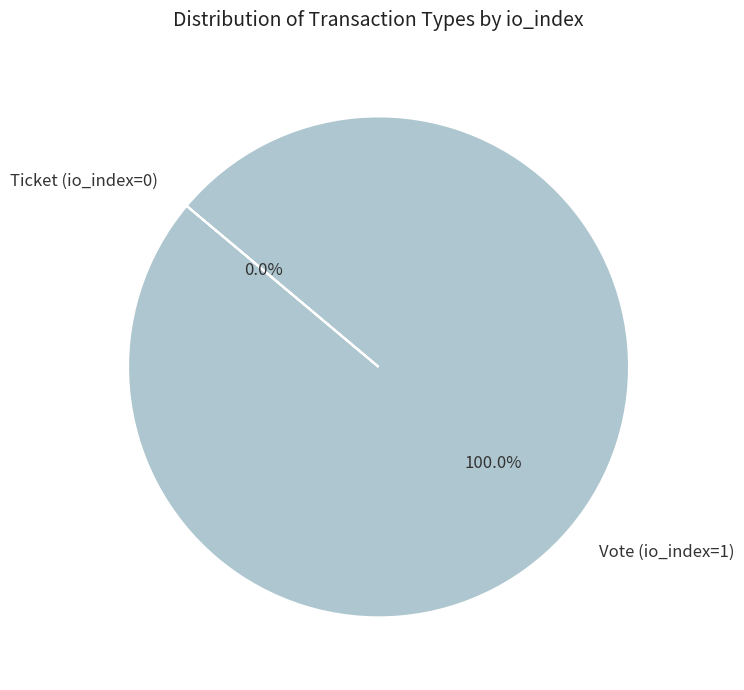

To the nearest percent, what portion does Vote (io_index=1) represent?

100%